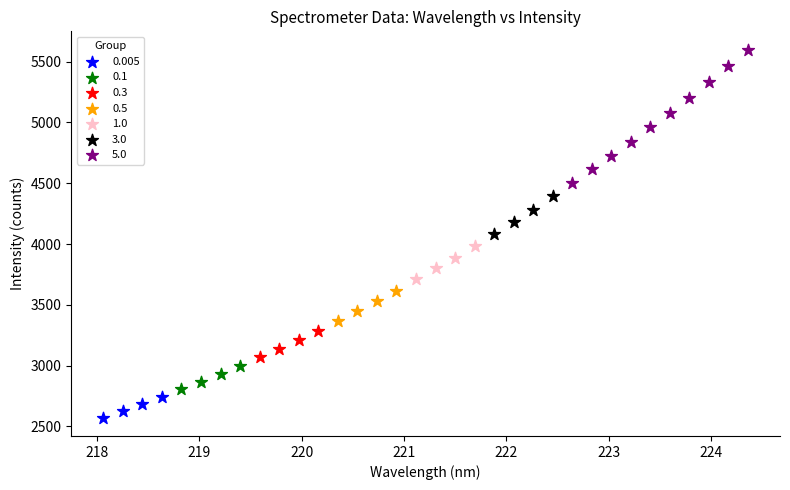

Which series reaches the minimum Y coordinate?

0.005